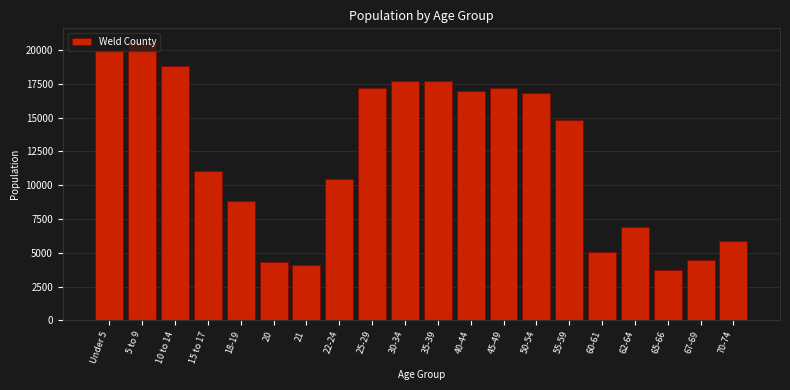

At which label is the value closest to 12155?

15 to 17